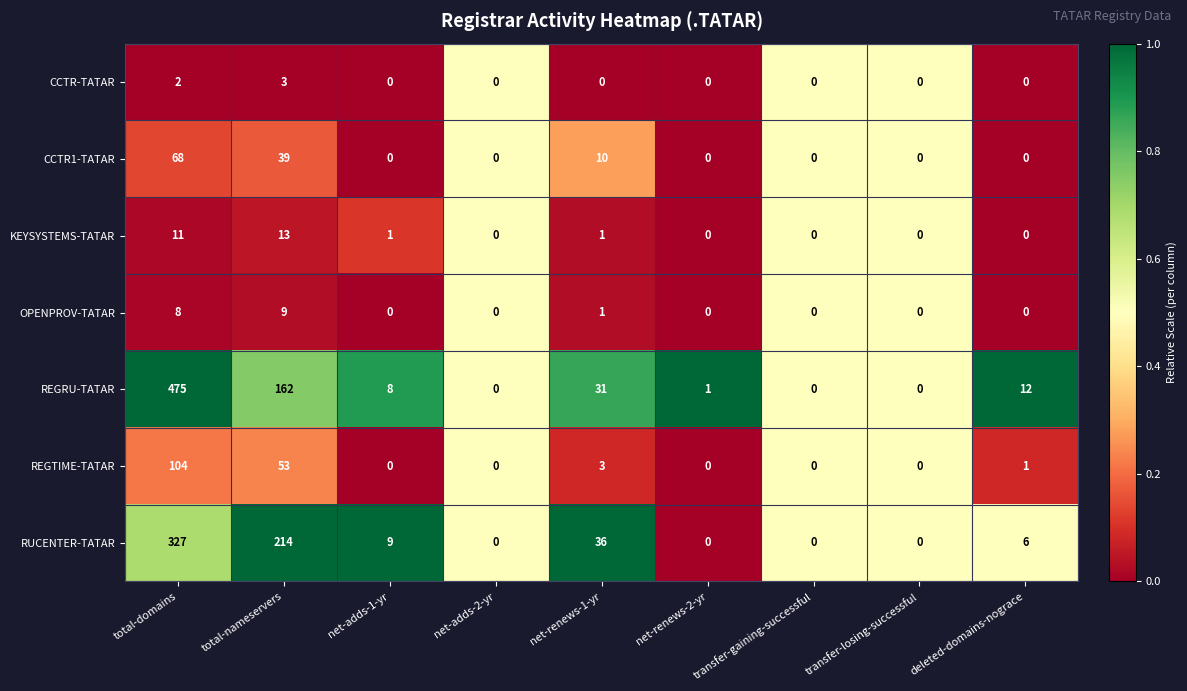

List the series in order of their peak value, lowest first.

CCTR-TATAR, OPENPROV-TATAR, KEYSYSTEMS-TATAR, CCTR1-TATAR, REGTIME-TATAR, RUCENTER-TATAR, REGRU-TATAR